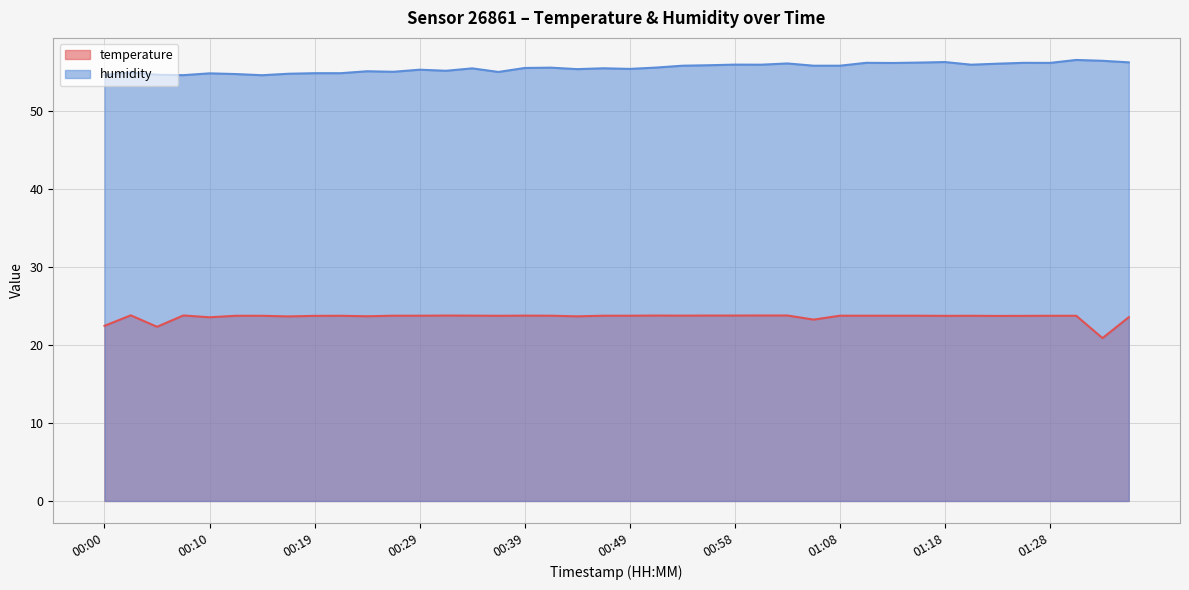

Is it true that humidity equals 28.3 at 00:22?

False